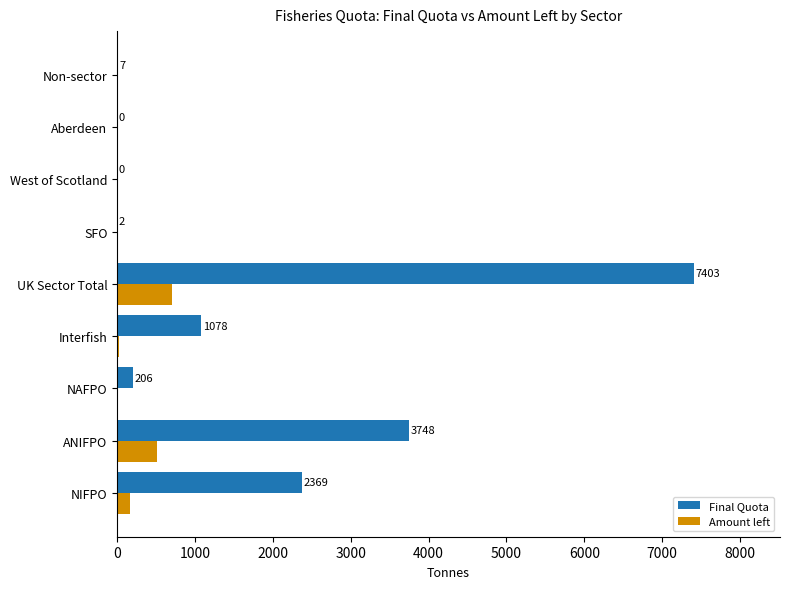

At which label does Final Quota reach its peak?

UK Sector Total